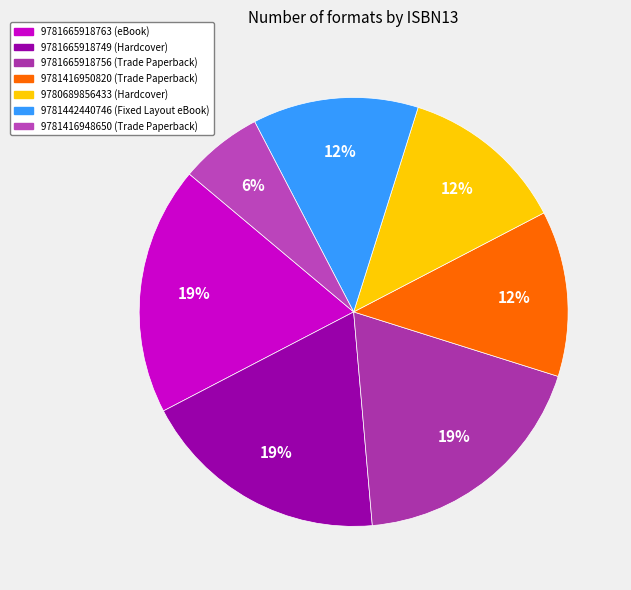

What is the smallest slice in the pie chart?

9781416948650